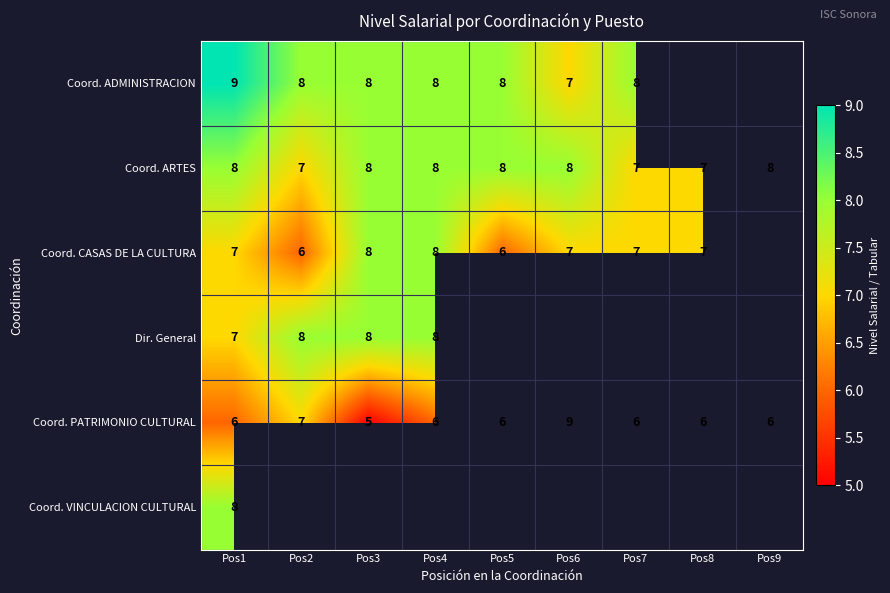

What is the minimum value shown in the chart?

5.0